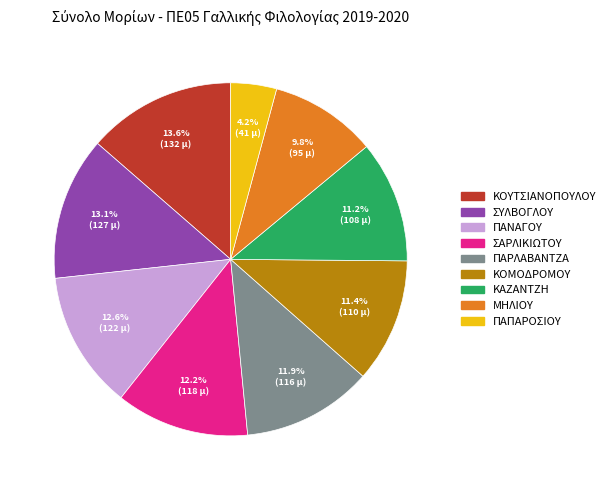

How many slices are in this pie chart?

9